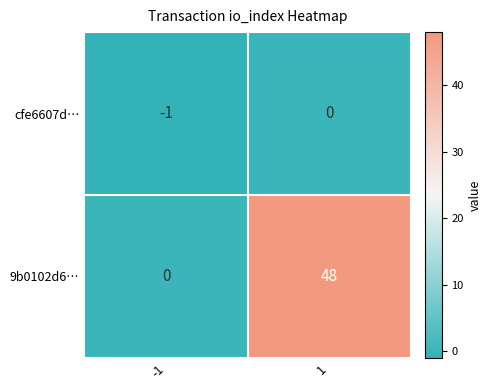

What is the spread (max minus min) of values at -1?

1